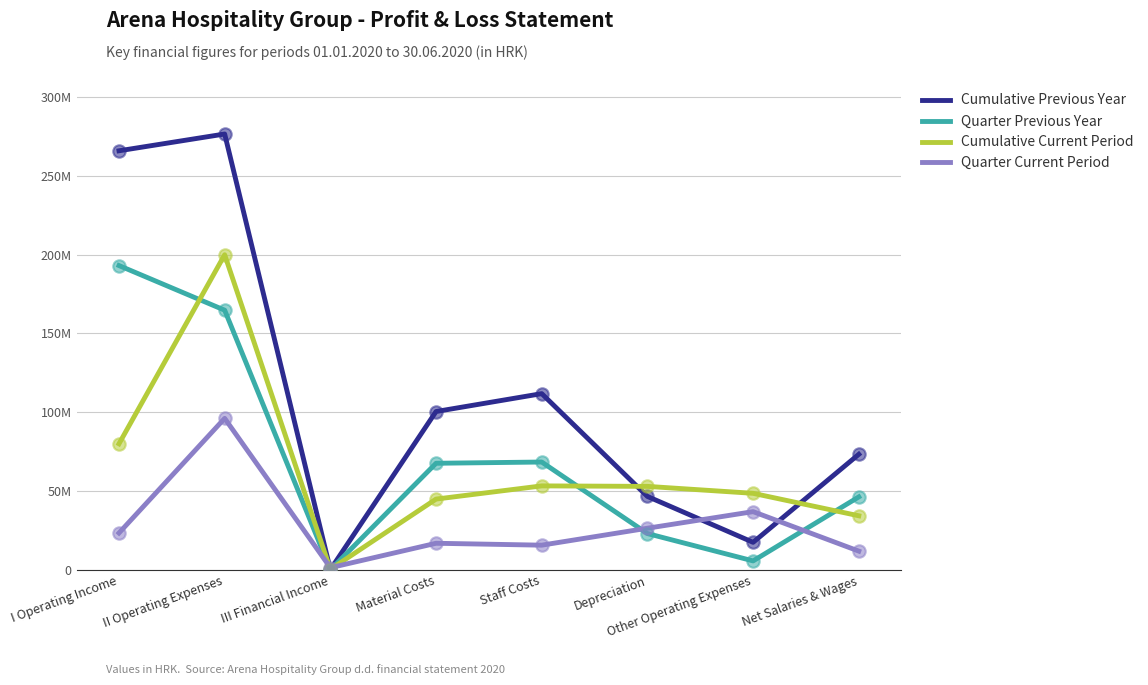

What are all the series names shown in the legend?

Cumulative Previous Year, Quarter Previous Year, Cumulative Current Period, Quarter Current Period